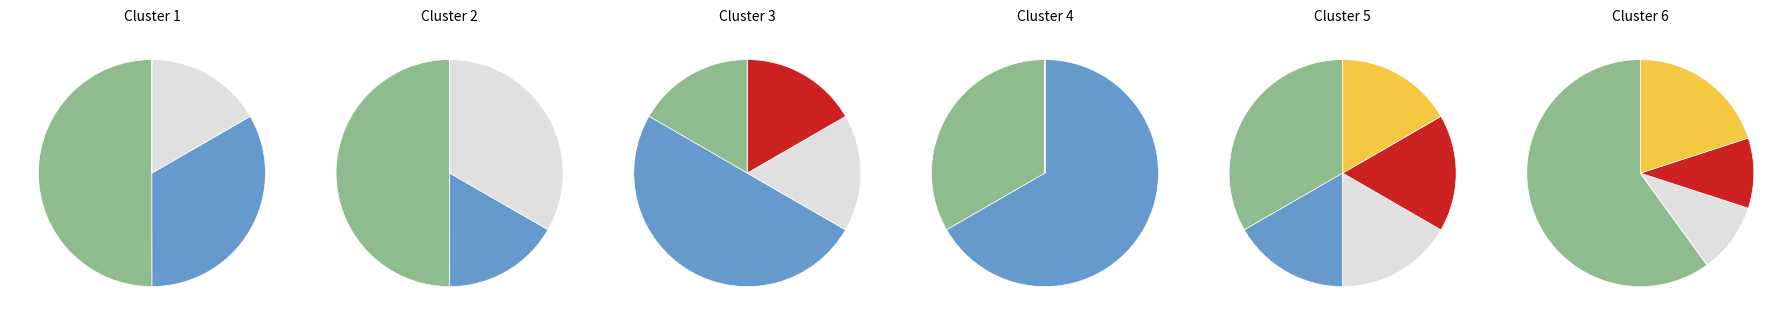

What is the largest slice in the pie chart?

28